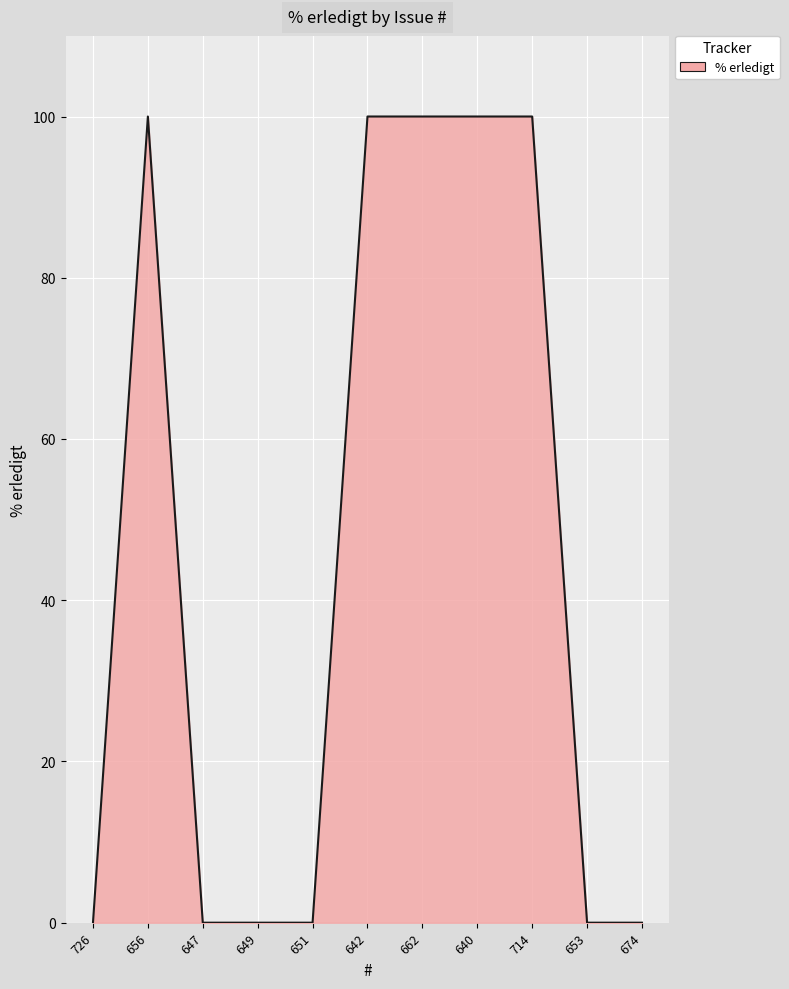

How many values are between 0 and 100?

11